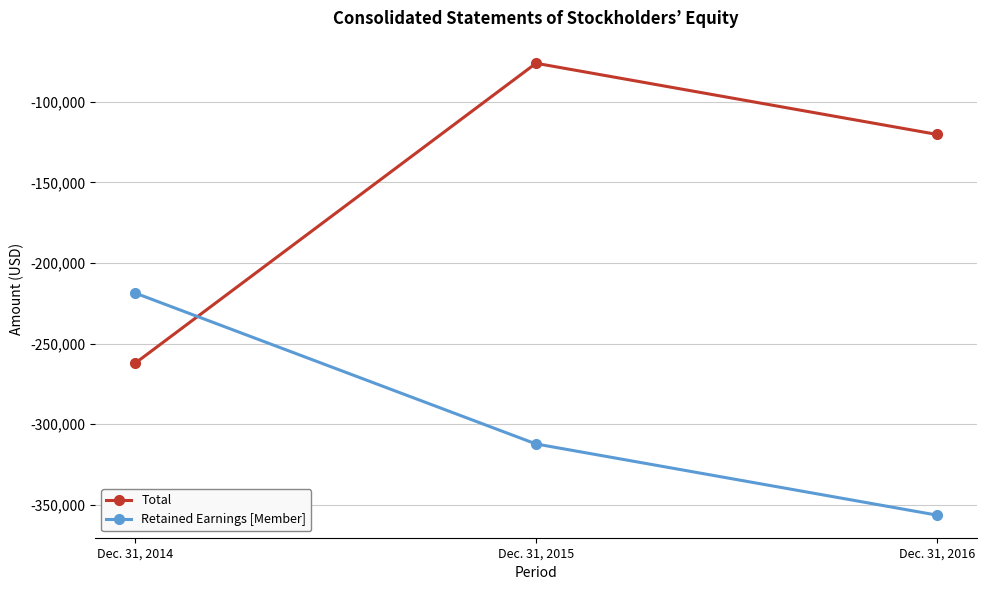

Which series has the widest spread of values?

Total